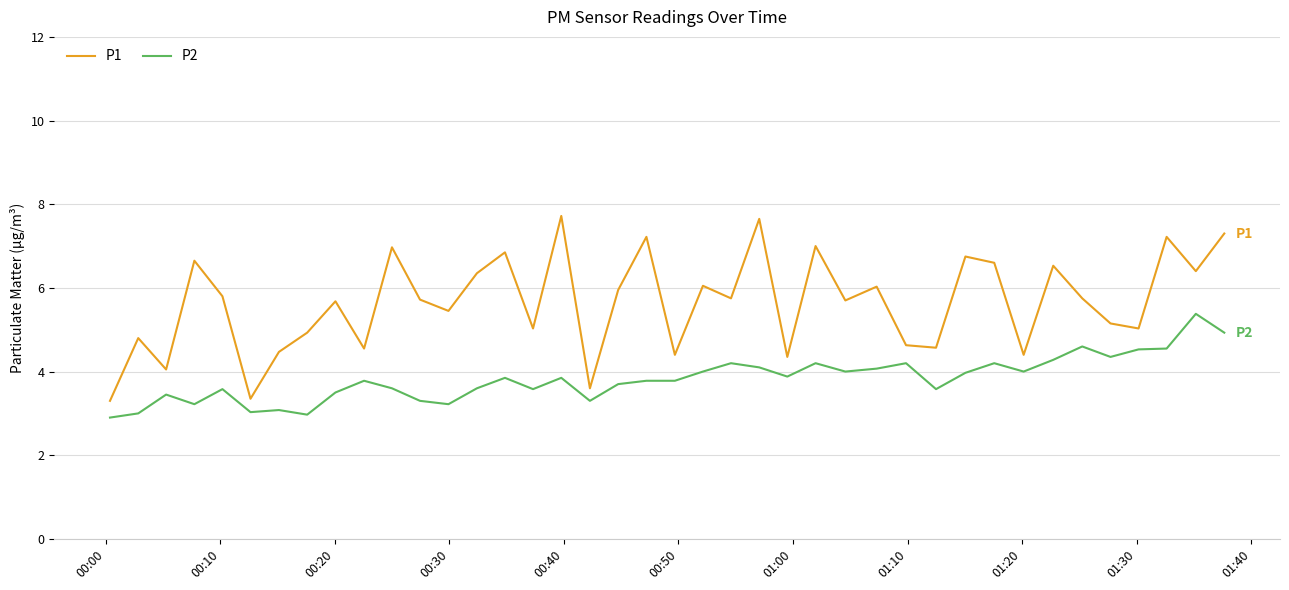

What is the smallest value displayed?

2.9